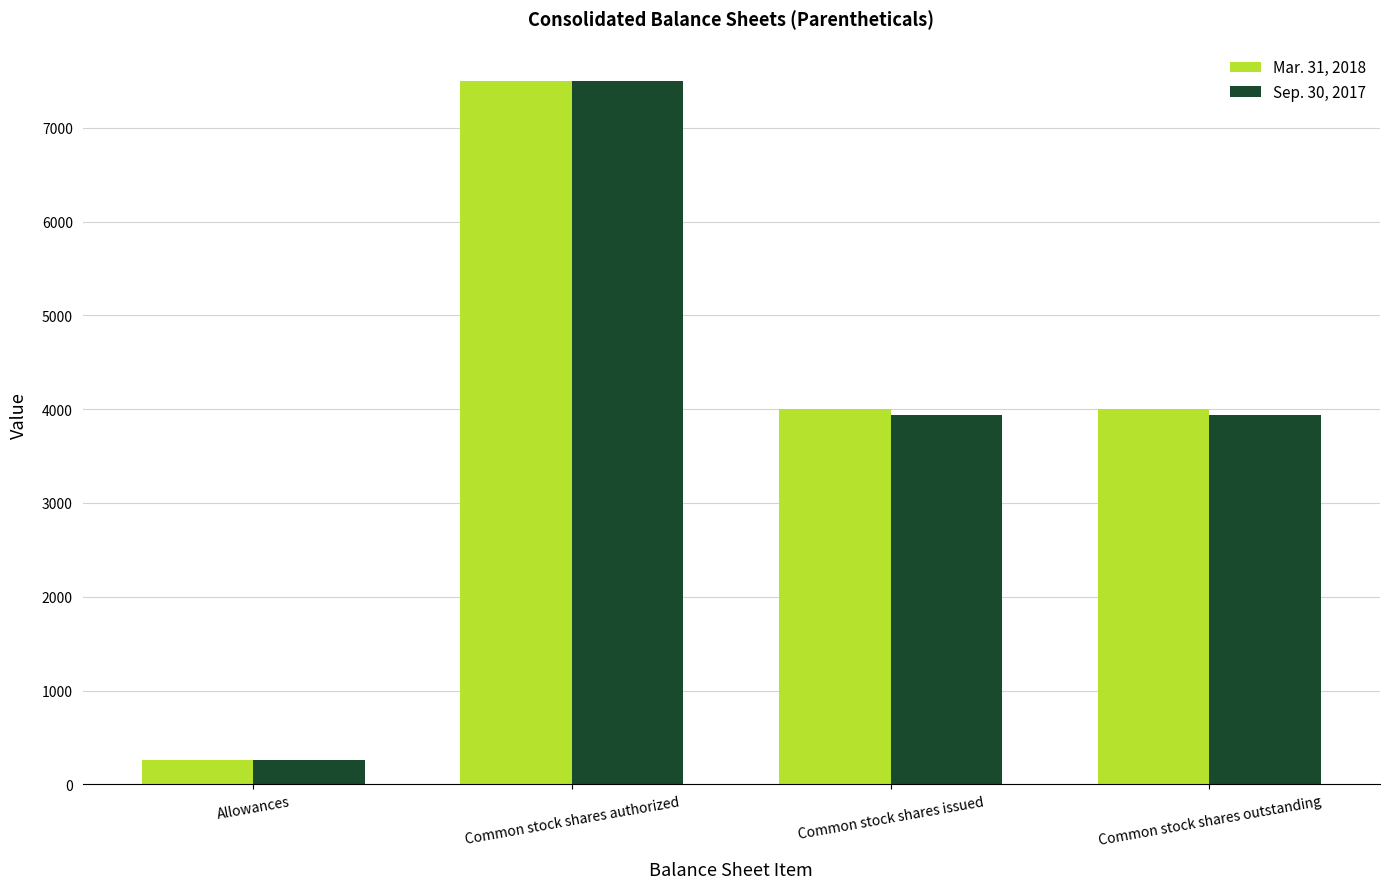

What is the approximate value of Sep. 30, 2017 at Common stock shares authorized, to the nearest 10?

7500